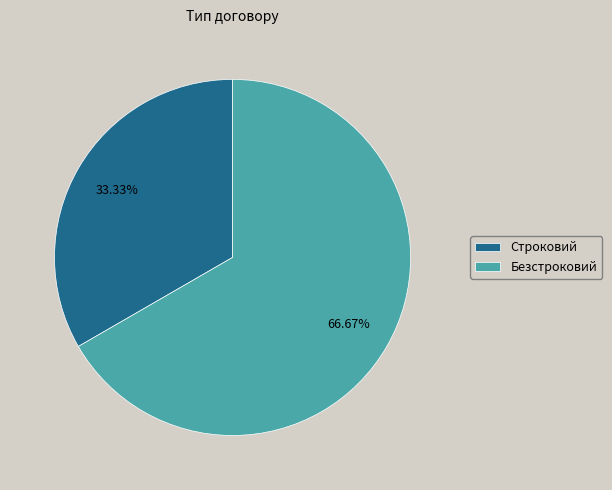

To the nearest percent, what portion does Безстроковий represent?

67%